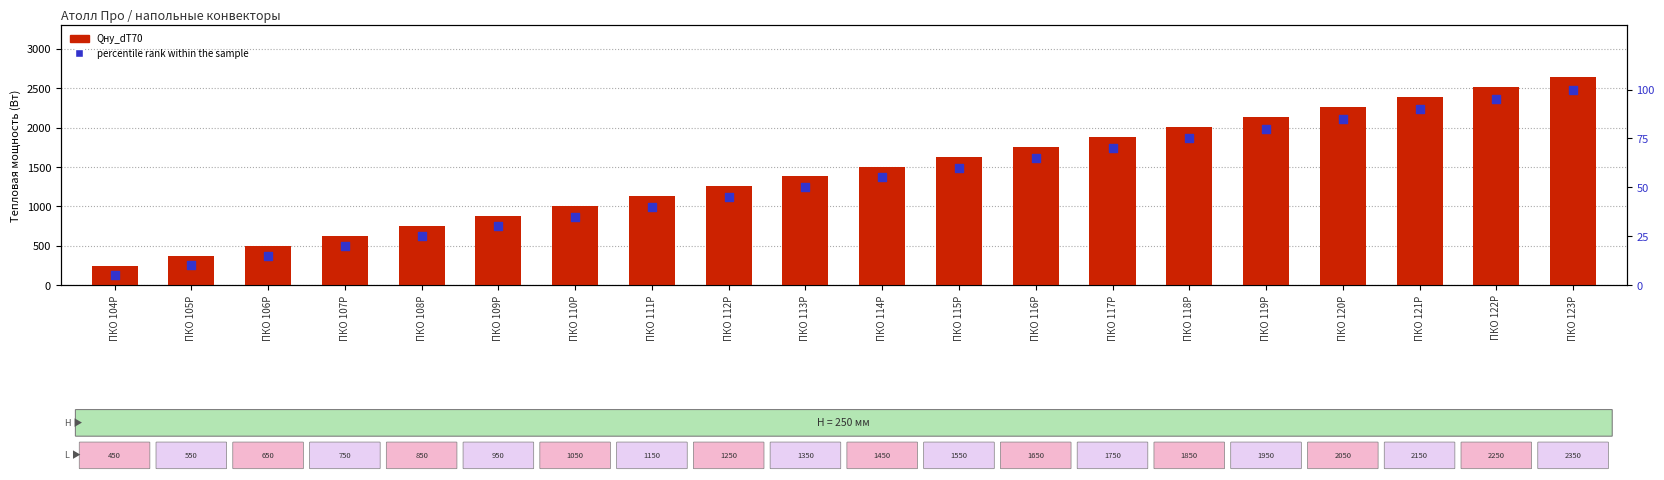

Which series has the largest total across all categories?

Qну_dT70